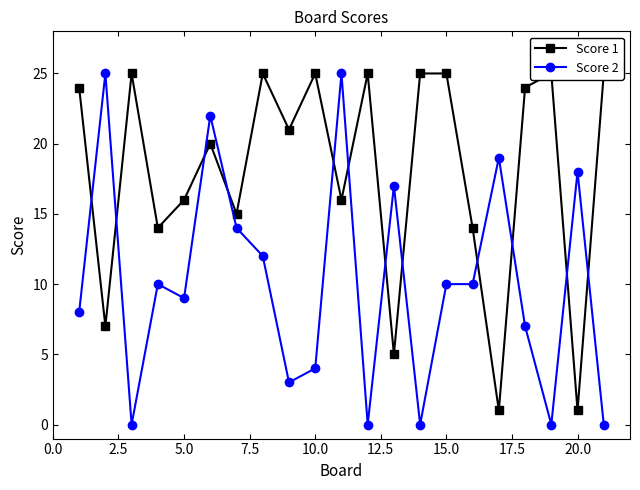

How many intersections are there between Score 2 and Score 1?

12